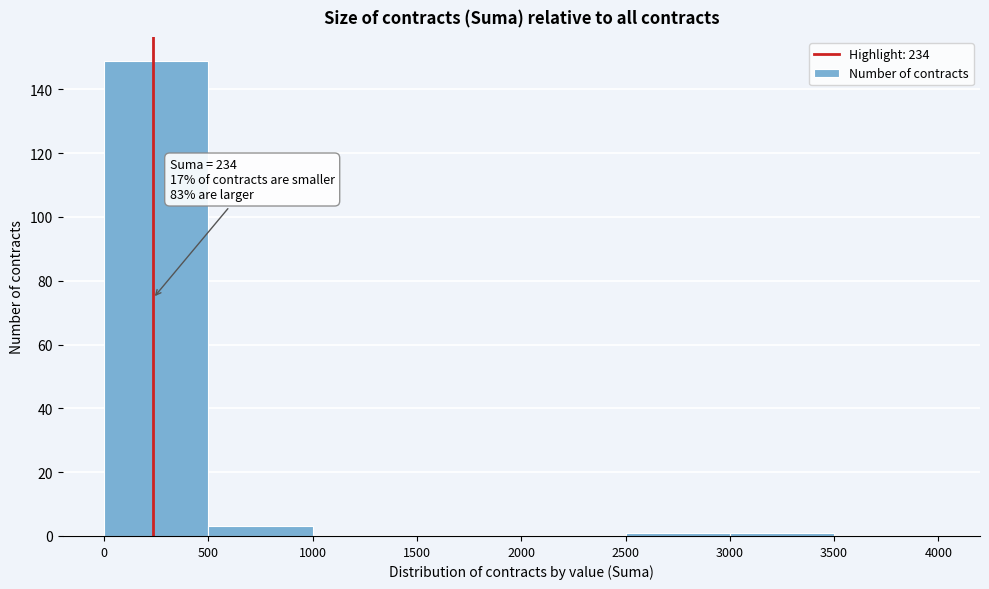

Which range on the x-axis has the tallest bar?

0 to 500